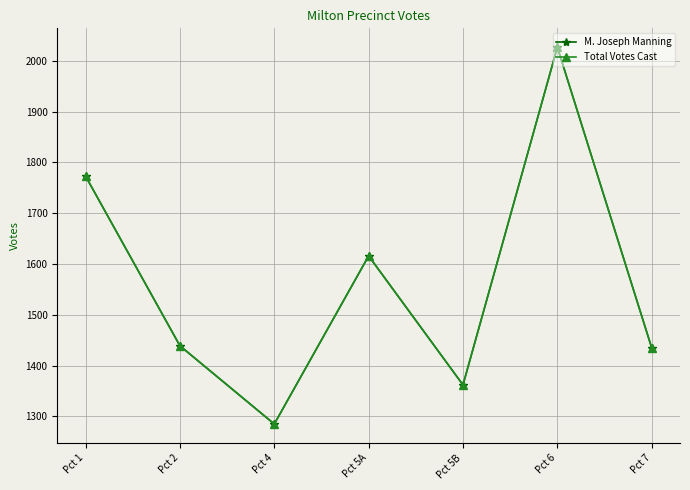

What is the value of the Total Votes Cast point at the 6th from the left?

2027